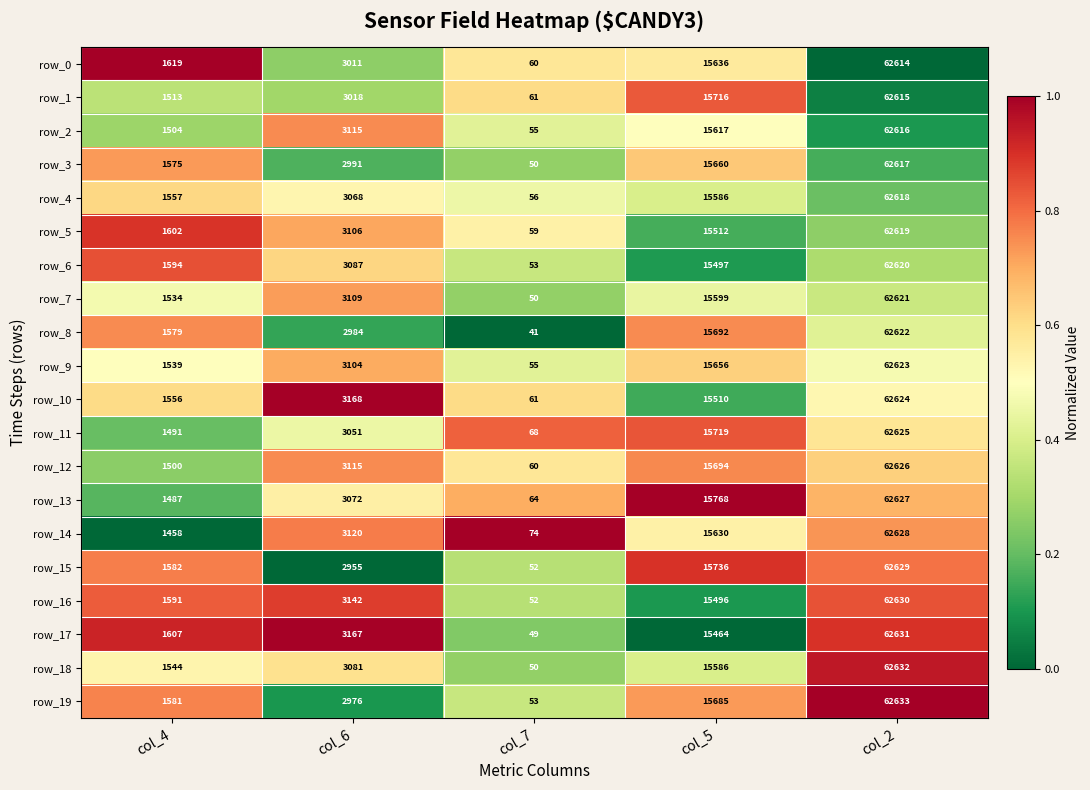

The value of row_16 at col_4 is 2276. True or false?

False